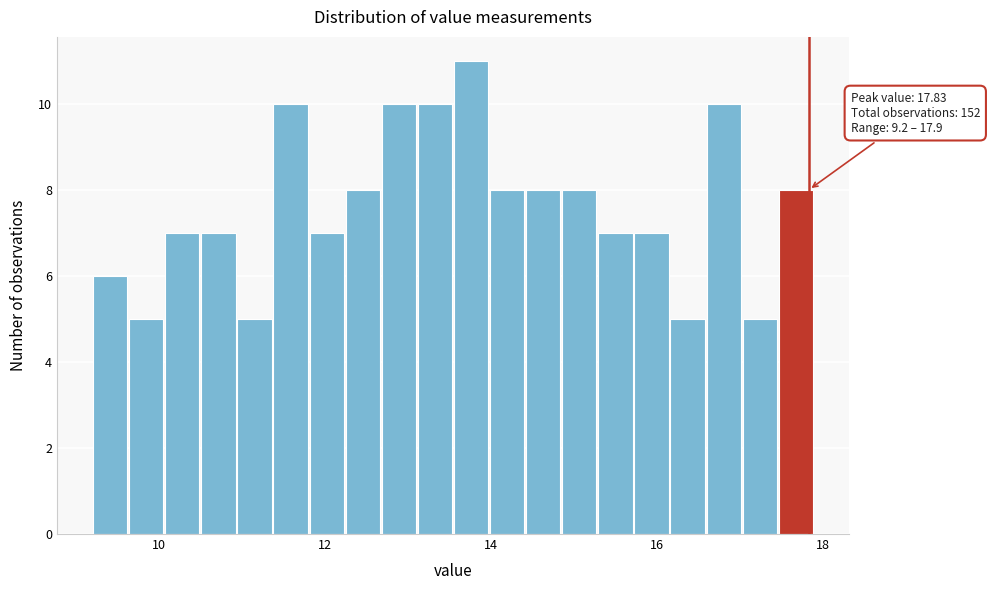

Around what value on the x-axis is the tallest bar? Give the approximate position of its centre, as read against the axis.

13.8